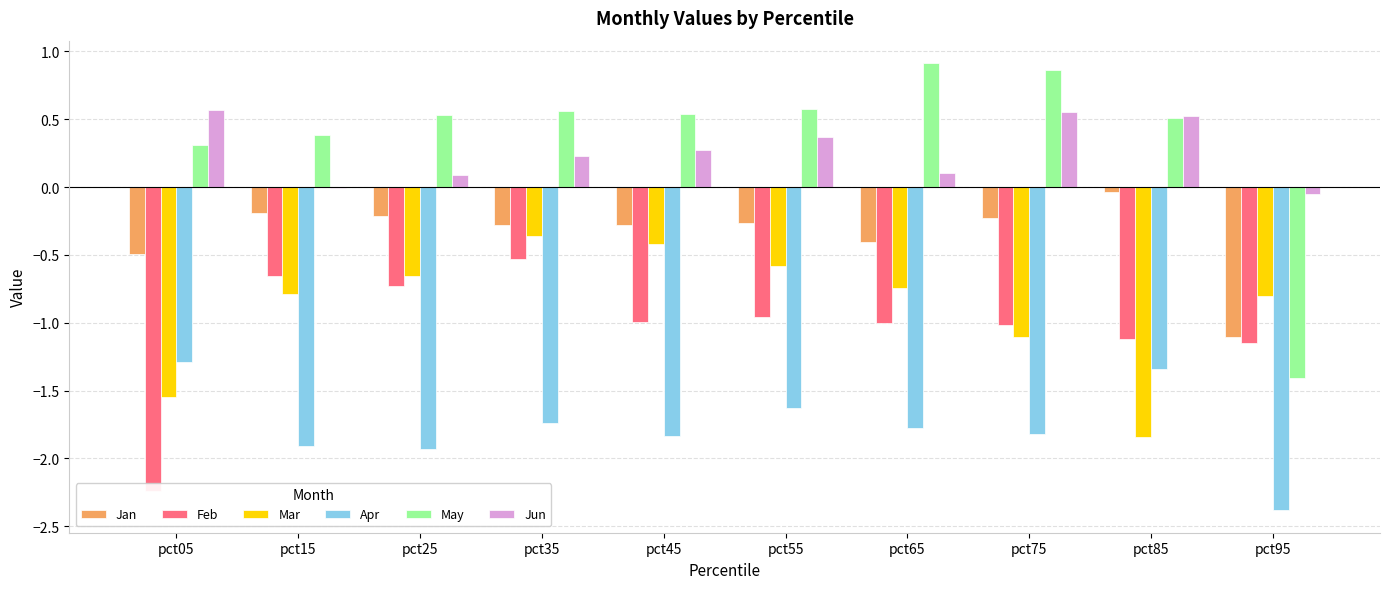

Reading left to right, list all the values displayed in this chart.

Jan: pct05=-0.5	pct15=-0.2	pct25=-0.2	pct35=-0.3	pct45=-0.3	pct55=-0.3	pct65=-0.4	pct75=-0.2	pct85=-0.0	pct95=-1.1
Feb: pct05=-2.2	pct15=-0.7	pct25=-0.7	pct35=-0.5	pct45=-1.0	pct55=-1.0	pct65=-1.0	pct75=-1.0	pct85=-1.1	pct95=-1.1
Mar: pct05=-1.6	pct15=-0.8	pct25=-0.7	pct35=-0.4	pct45=-0.4	pct55=-0.6	pct65=-0.7	pct75=-1.1	pct85=-1.8	pct95=-0.8
Apr: pct05=-1.3	pct15=-1.9	pct25=-1.9	pct35=-1.7	pct45=-1.8	pct55=-1.6	pct65=-1.8	pct75=-1.8	pct85=-1.3	pct95=-2.4
May: pct05=0.3	pct15=0.4	pct25=0.5	pct35=0.6	pct45=0.5	pct55=0.6	pct65=0.9	pct75=0.9	pct85=0.5	pct95=-1.4
Jun: pct05=0.6	pct15=-0.0	pct25=0.1	pct35=0.2	pct45=0.3	pct55=0.4	pct65=0.1	pct75=0.6	pct85=0.5	pct95=-0.0